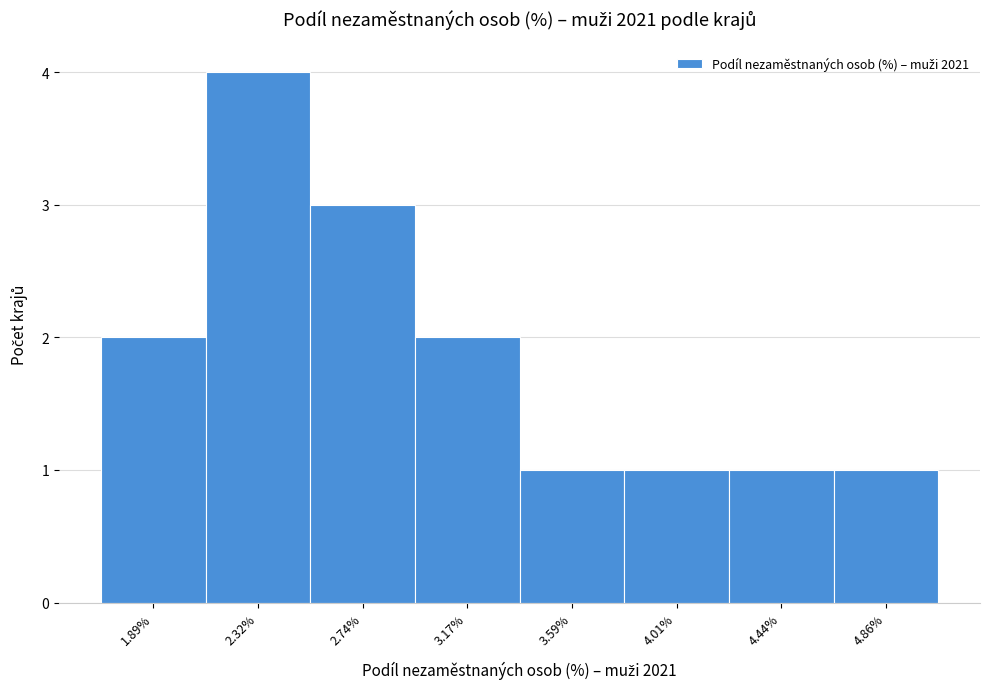

Reading right to left, what are all the values shown in this chart?

4.86%=1	4.44%=1	4.01%=1	3.59%=1	3.17%=2	2.74%=3	2.32%=4	1.89%=2